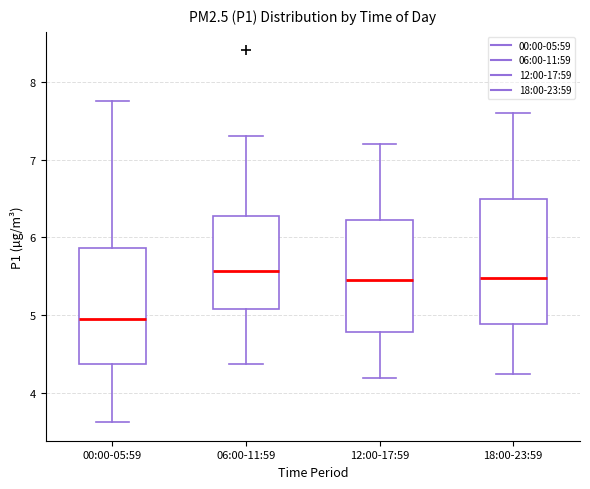

Reading left to right, read every box against the y-axis: the position of its median line, the range the box covers, and the ends of its whiskers. The values are not printed on the chart, so give them approximately, as read against the axis.

00:00-05:59: median 5.0, box 4.4 to 5.9, whiskers 3.6 to 7.8
06:00-11:59: median 5.6, box 5.1 to 6.3, whiskers 4.4 to 7.3
12:00-17:59: median 5.5, box 4.8 to 6.2, whiskers 4.2 to 7.2
18:00-23:59: median 5.5, box 4.9 to 6.5, whiskers 4.3 to 7.6